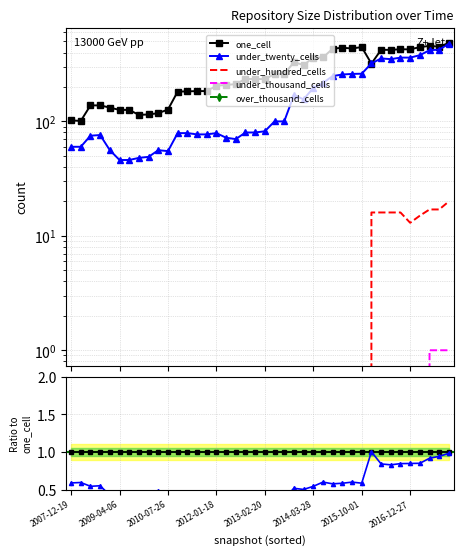

True or false: over_thousand_cells and under_twenty_cells cross at least once.

False